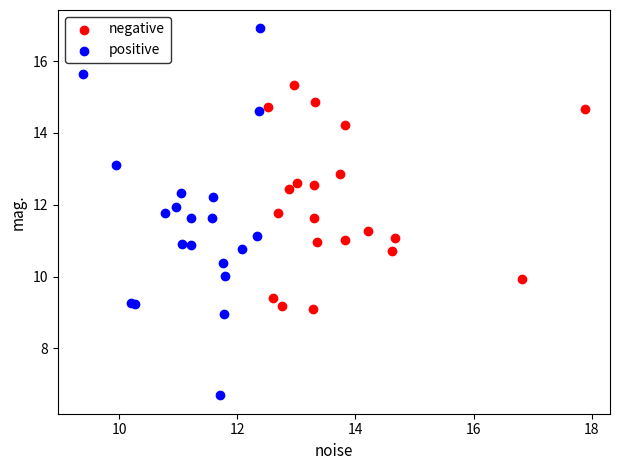

Which series contains the highest Y value?

positive